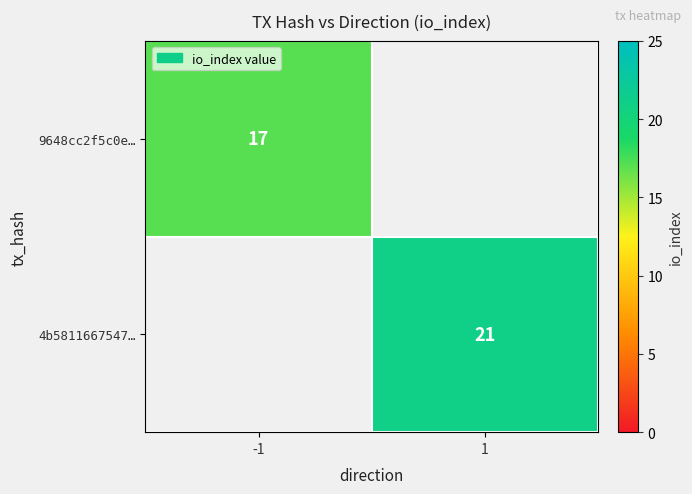

The 9648cc2f5c0e… series shows 30 at -1. True or false?

False